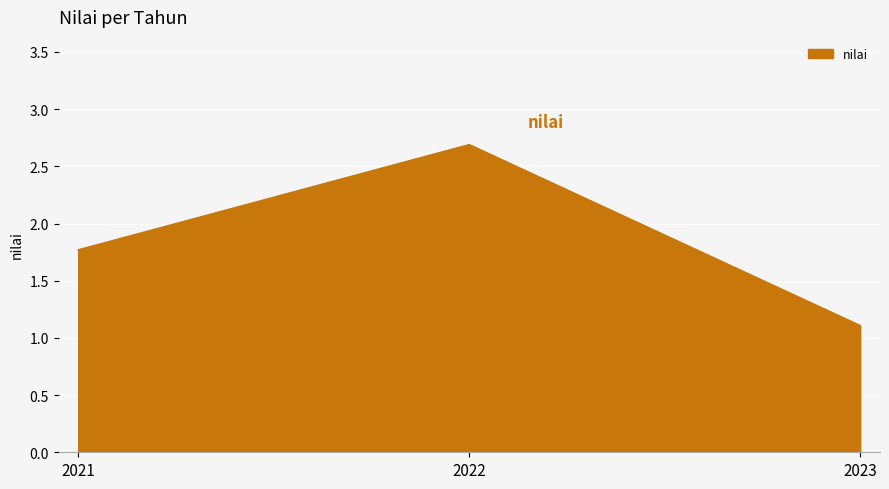

Which has a higher value, 2022 or 2023?

2022